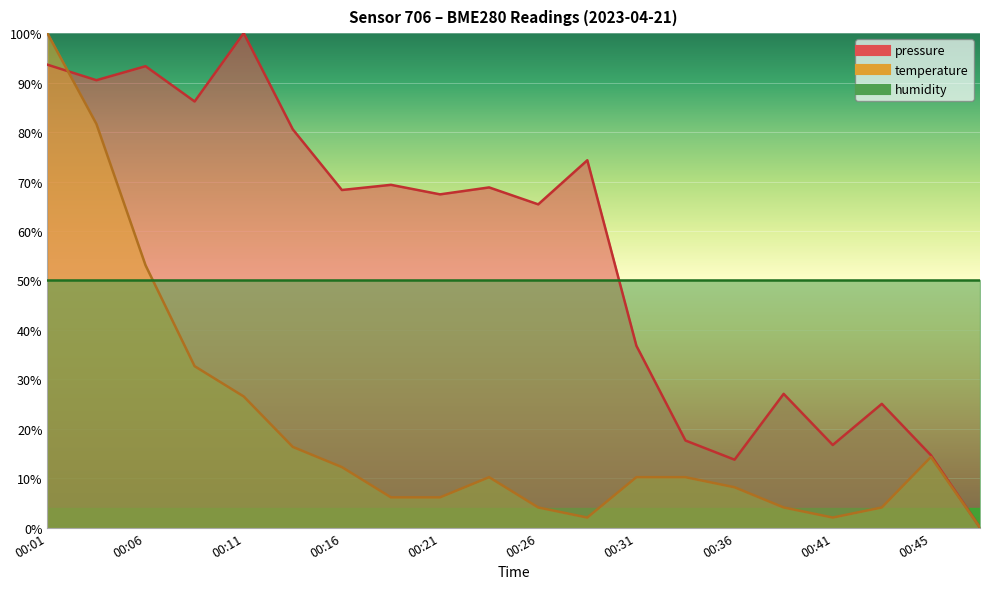

What is the value of the temperature point at the 7th from the left?

12.2